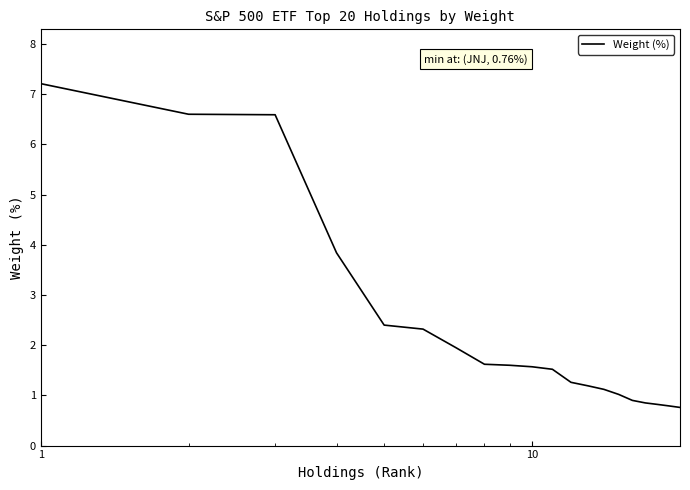

How many lines are shown in the chart?

1